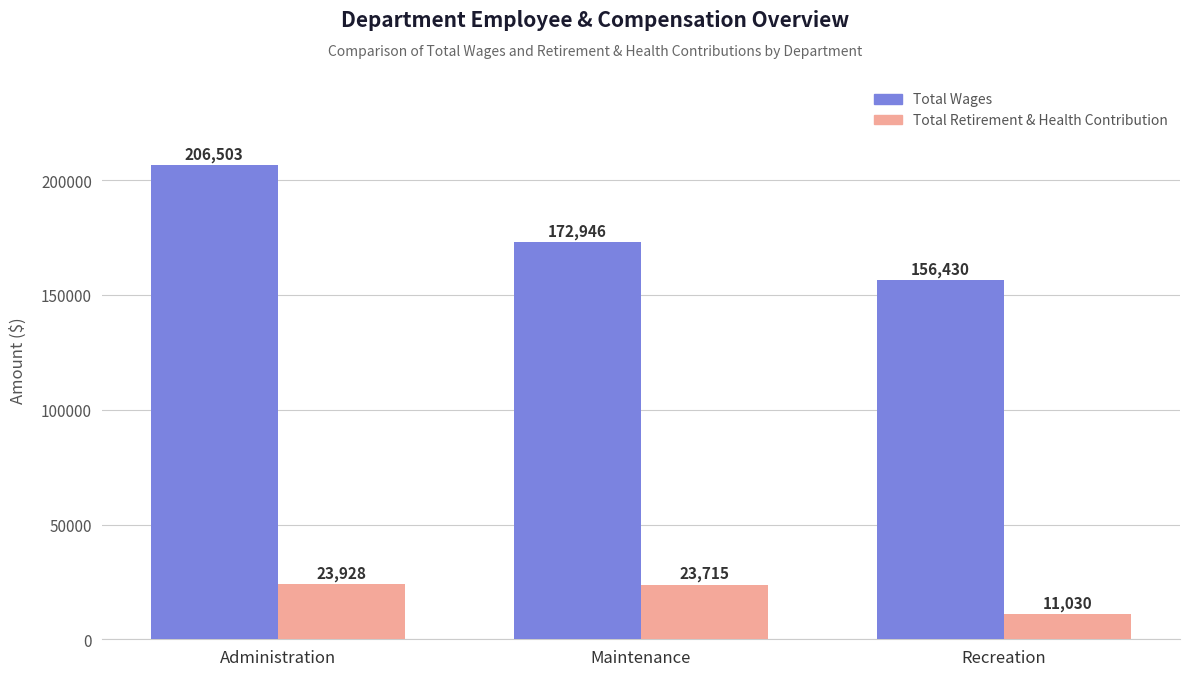

Where does the Total Retirement & Health Contribution series first go above 23715?

Administration